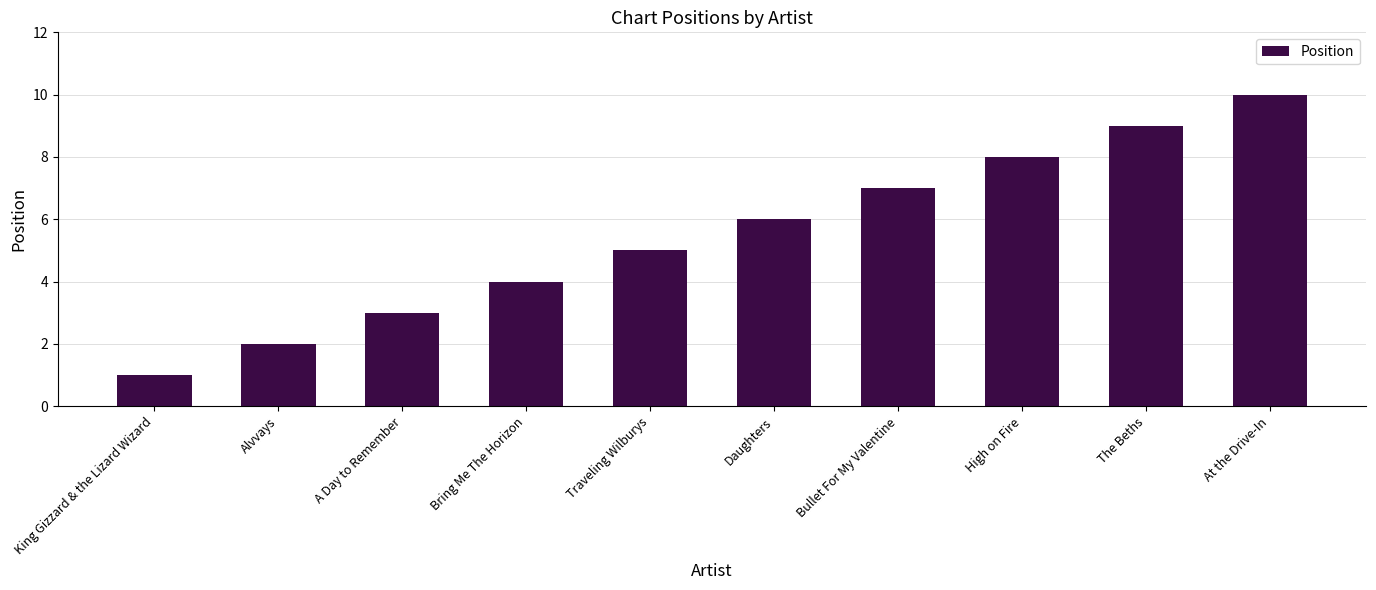

Where is the data nearest to the value 5?

Traveling Wilburys